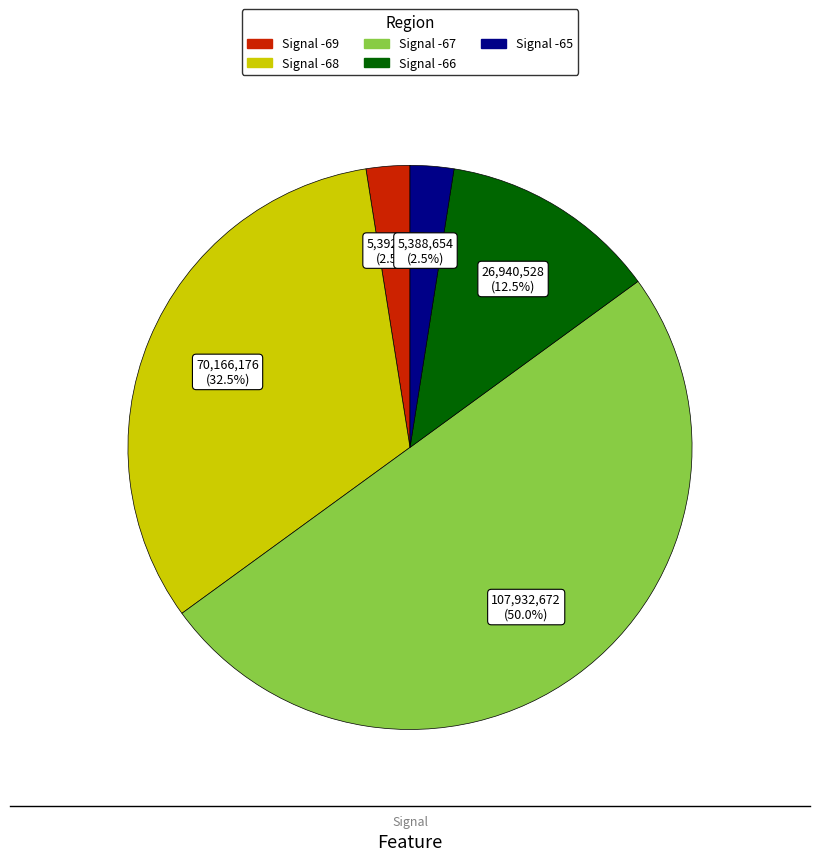

Count the number of slices in the pie.

5